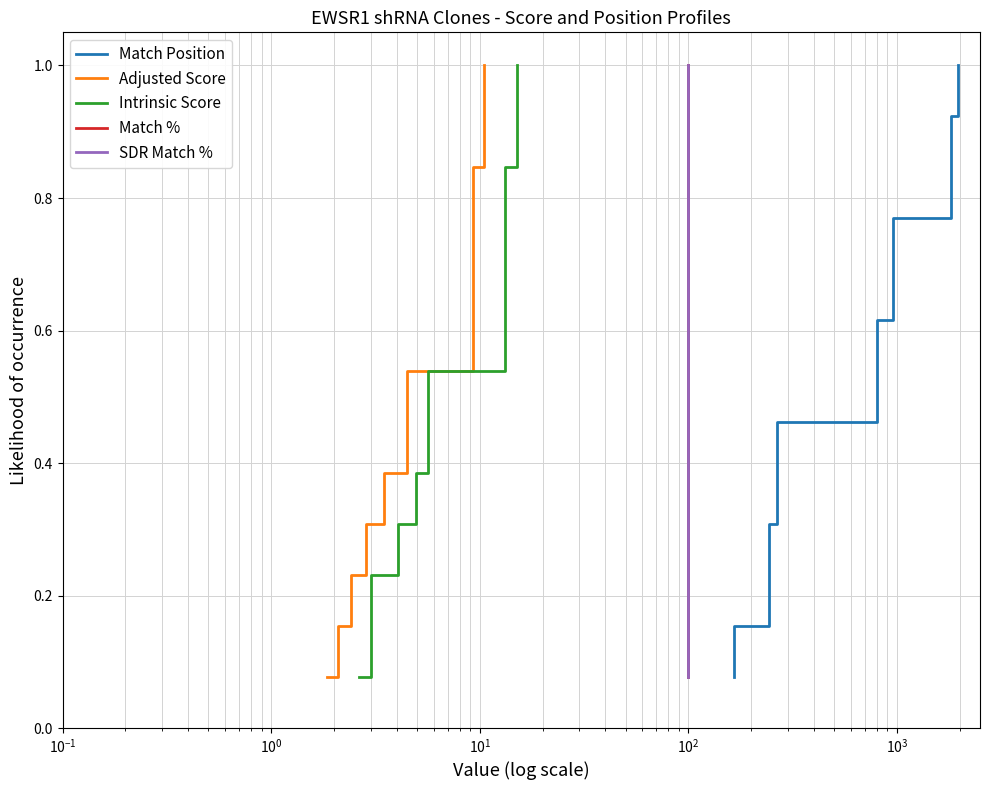

How many lines are shown in the chart?

5